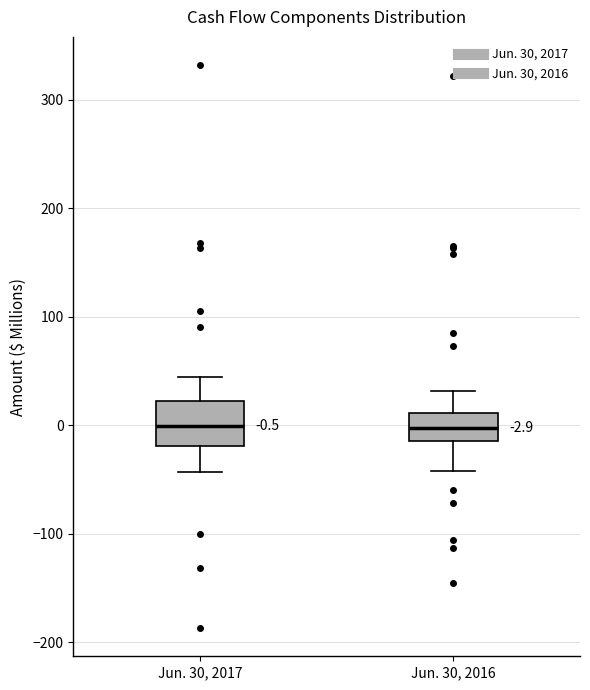

Which box is the tallest, from its lower edge to its upper edge?

Jun. 30, 2017